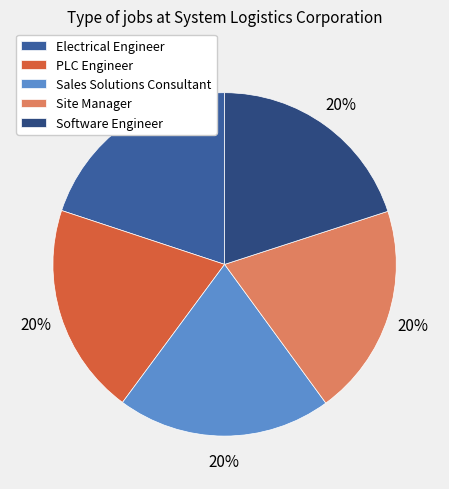

Is PLC Engineer the majority of the pie?

No